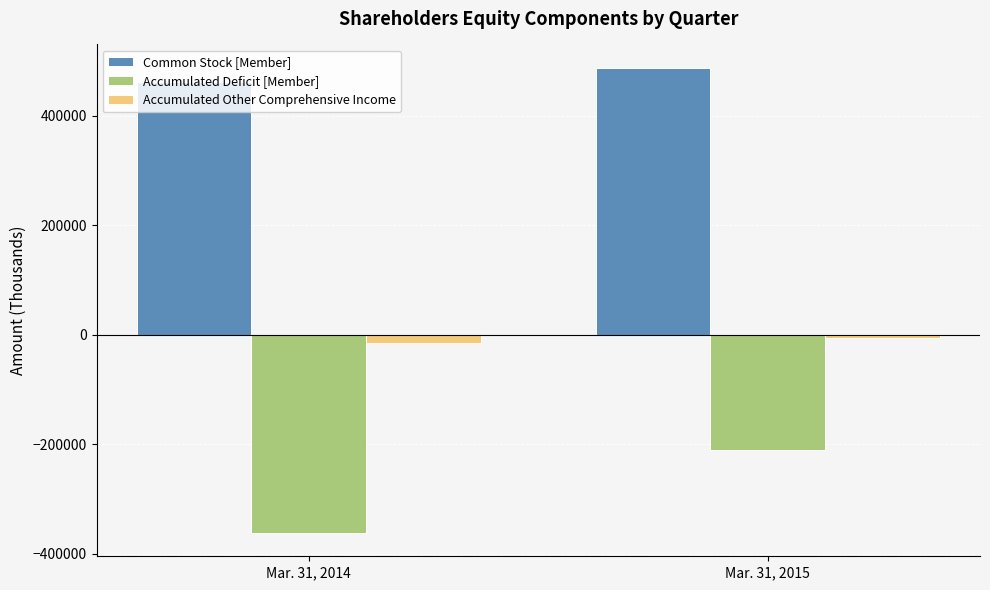

What are all the series names shown in the legend?

Common Stock [Member], Accumulated Deficit [Member], Accumulated Other Comprehensive Income